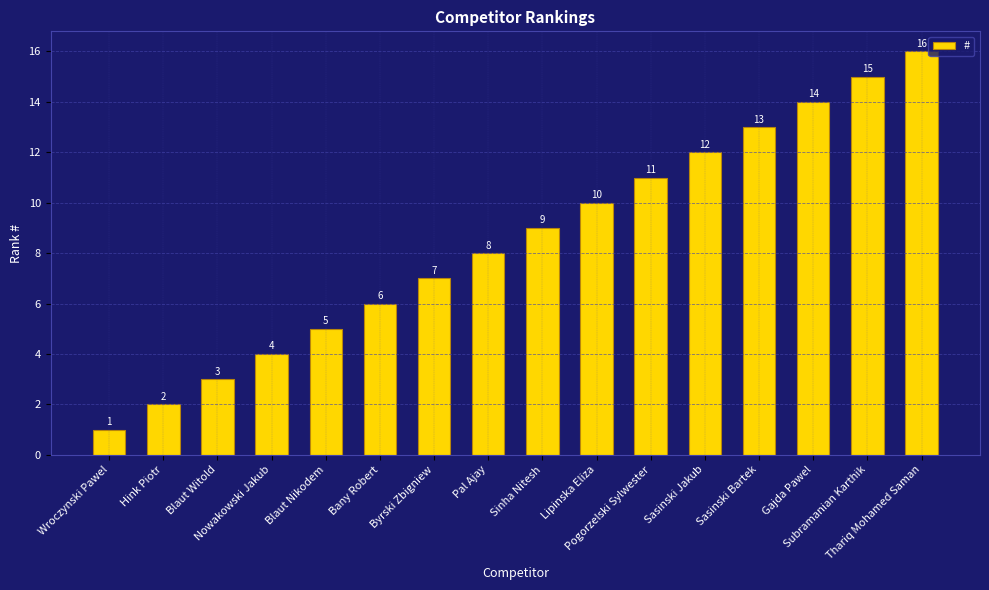

Which has a higher value, Subramanian Karthik or Blaut Nikodem?

Subramanian Karthik